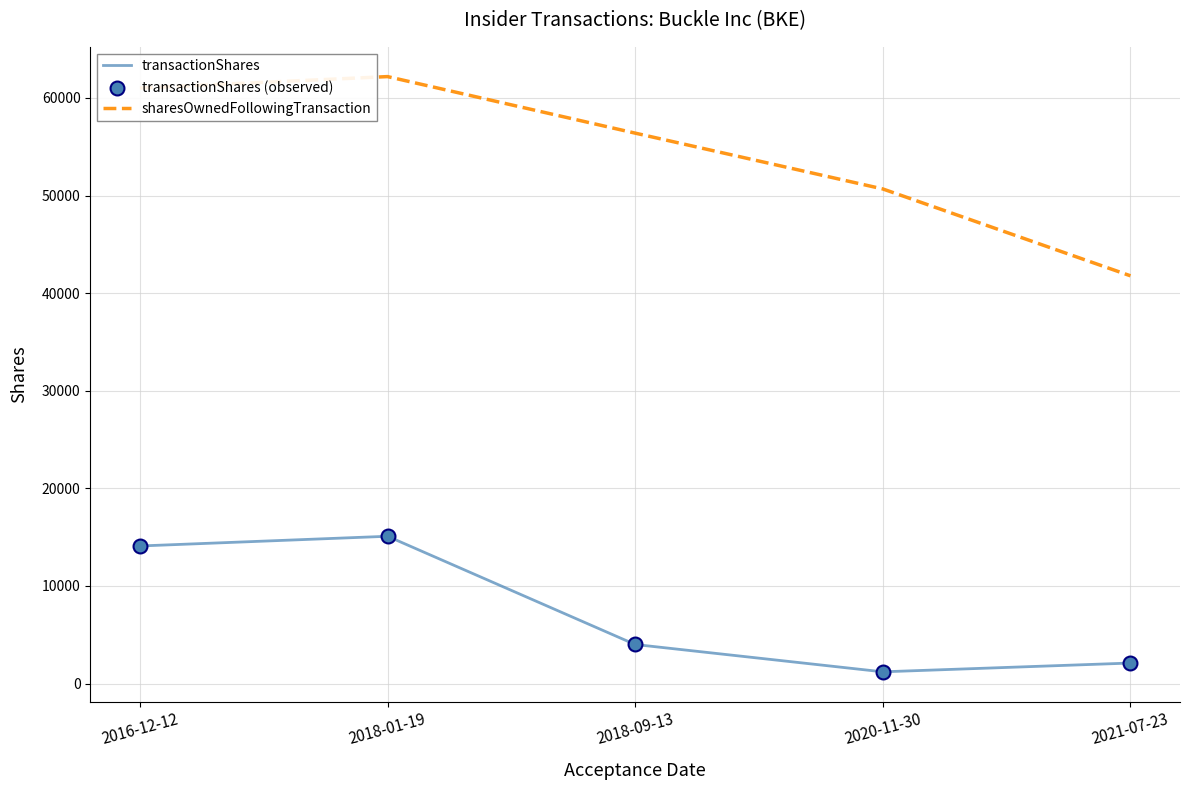

At how many categories does at least one series exceed 6880?

5